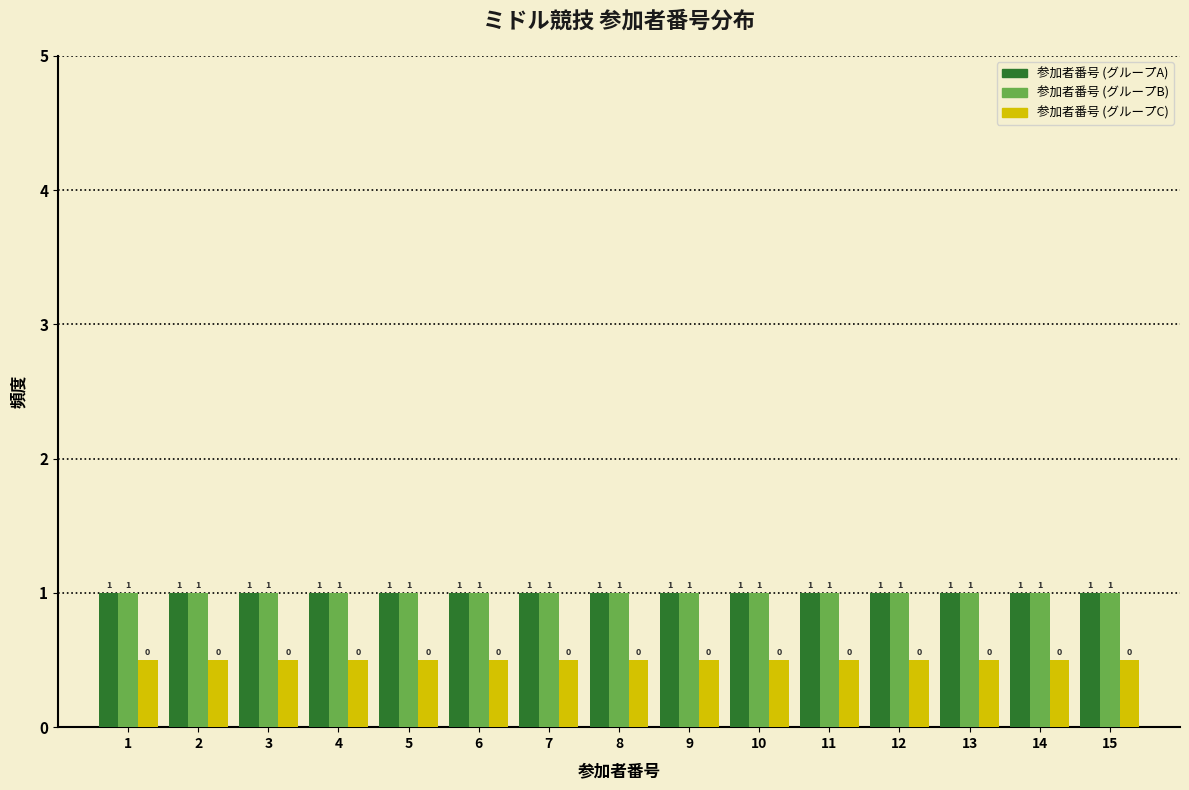

What is the maximum value shown in the chart?

1.0